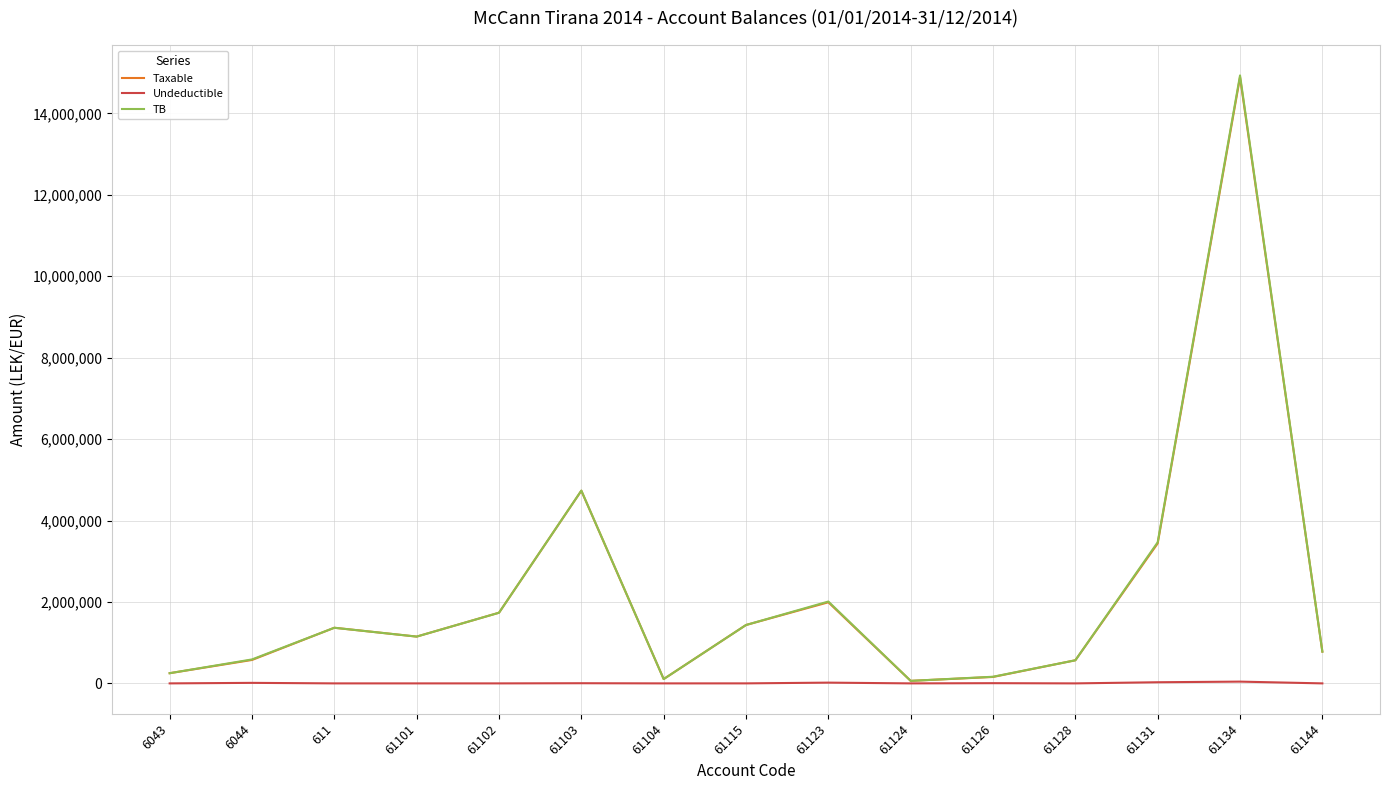

At which category is the sum across all series the highest?

61134